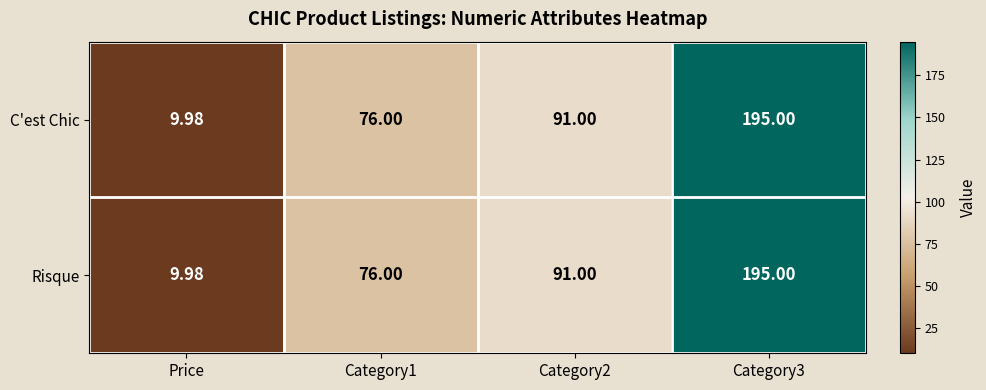

Is the value of Risque at Category2 greater than the value of C'est Chic at Price?

Yes